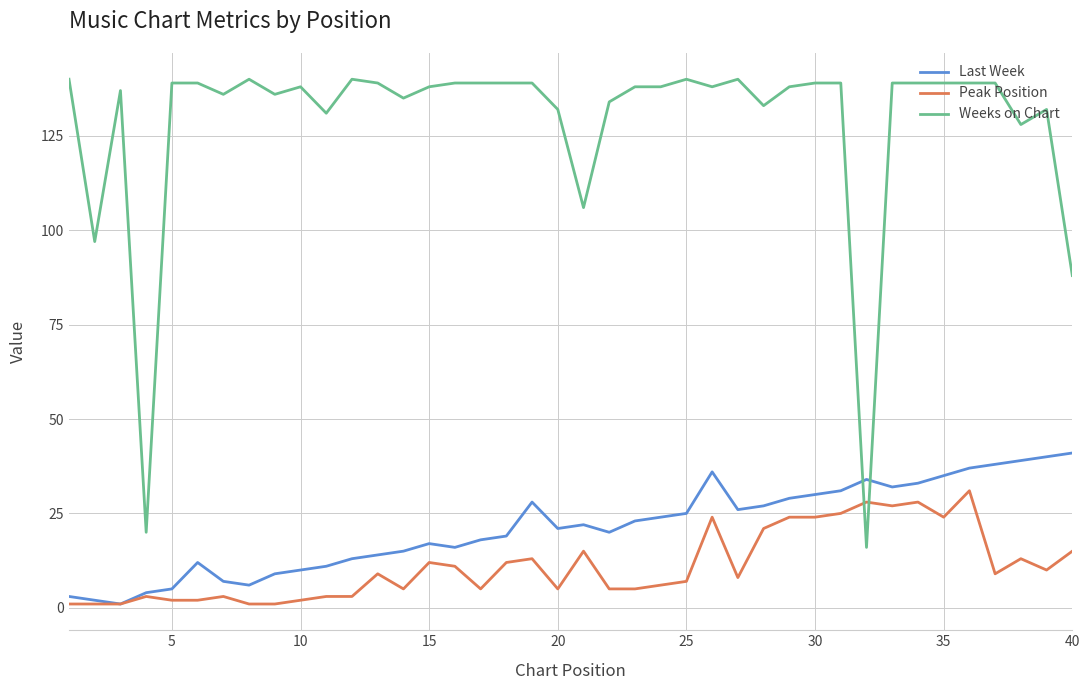

Which series has the largest range (max minus min)?

Weeks on Chart